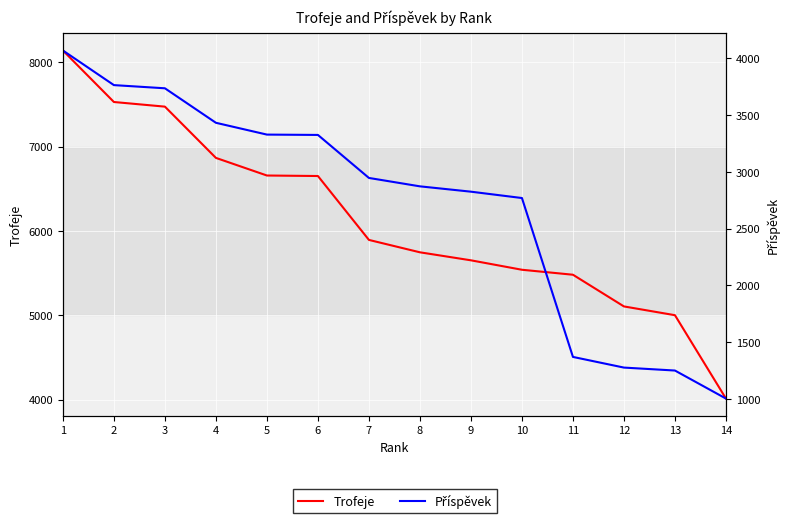

At which label does Trofeje first exceed 5894?

1